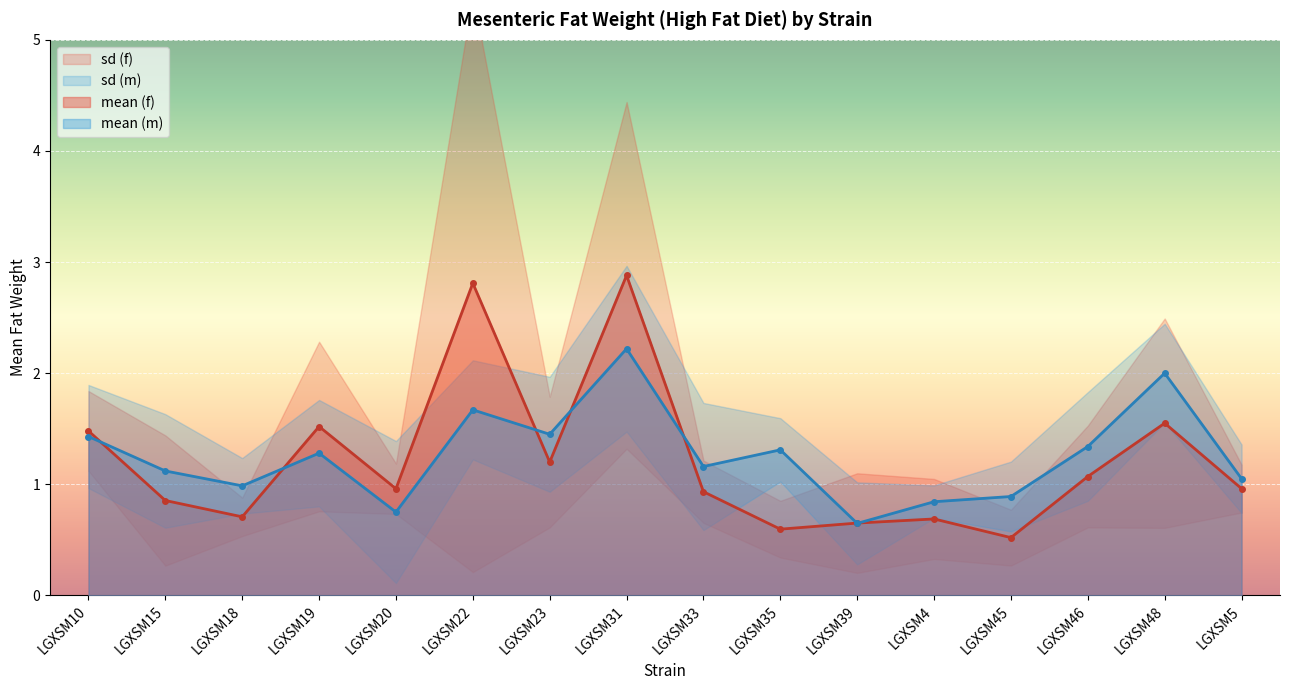

Reading left to right, transcribe all the data shown in this chart.

mean (f): LGXSM10=1.5	LGXSM15=0.9	LGXSM18=0.7	LGXSM19=1.5	LGXSM20=1.0	LGXSM22=2.8	LGXSM23=1.2	LGXSM31=2.9	LGXSM33=0.9	LGXSM35=0.6	LGXSM39=0.7	LGXSM4=0.7	LGXSM45=0.5	LGXSM46=1.1	LGXSM48=1.6	LGXSM5=1.0
mean (m): LGXSM10=1.4	LGXSM15=1.1	LGXSM18=1.0	LGXSM19=1.3	LGXSM20=0.8	LGXSM22=1.7	LGXSM23=1.4	LGXSM31=2.2	LGXSM33=1.2	LGXSM35=1.3	LGXSM39=0.6	LGXSM4=0.8	LGXSM45=0.9	LGXSM46=1.3	LGXSM48=2.0	LGXSM5=1.1